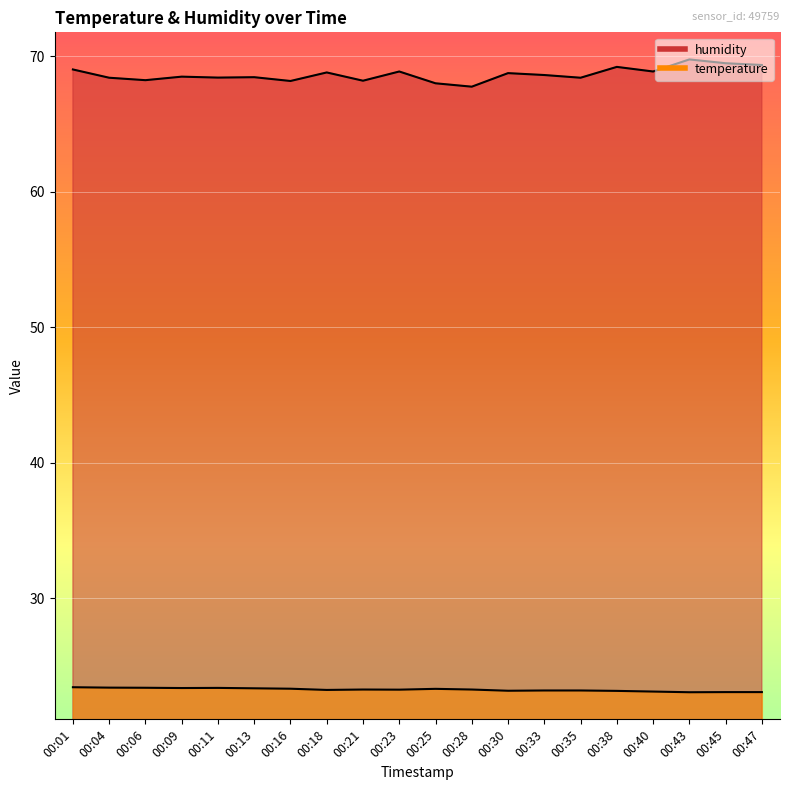

List the series in order of their peak value, lowest first.

temperature, humidity